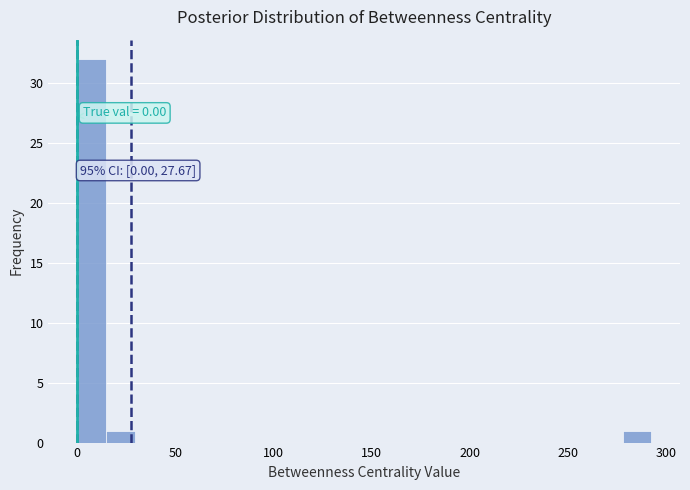

Around what value on the x-axis is the tallest bar? Give the approximate position of its centre, as read against the axis.

5